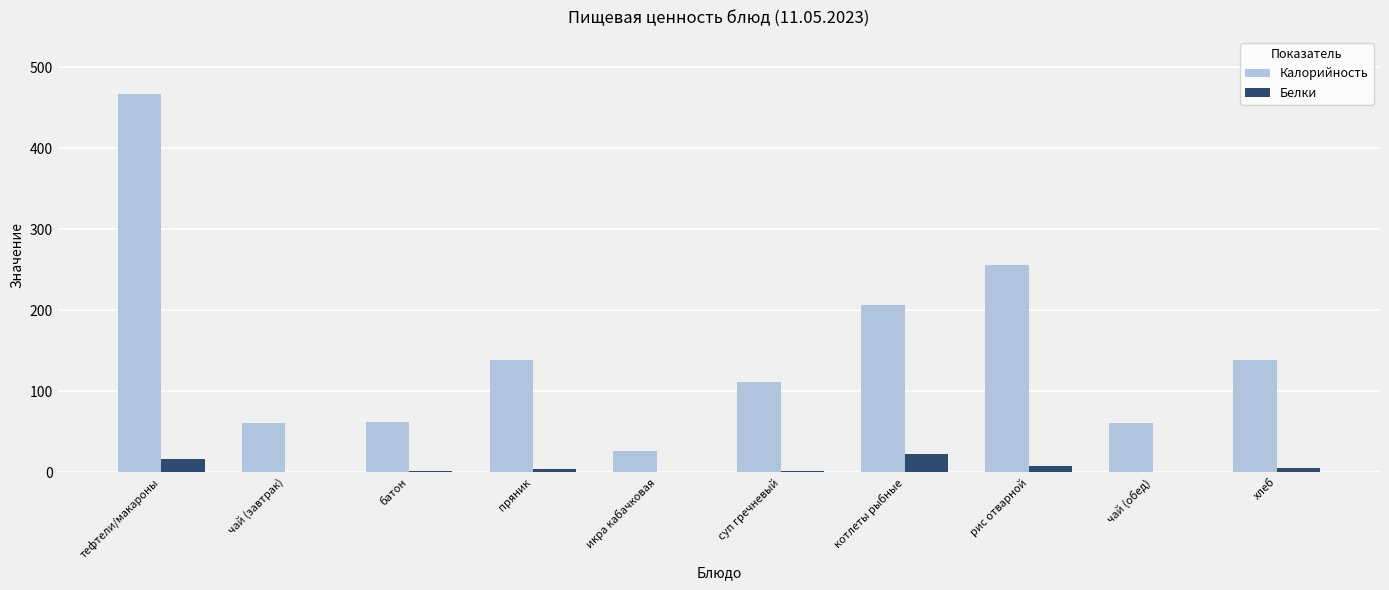

What is the greatest value displayed?

467.2